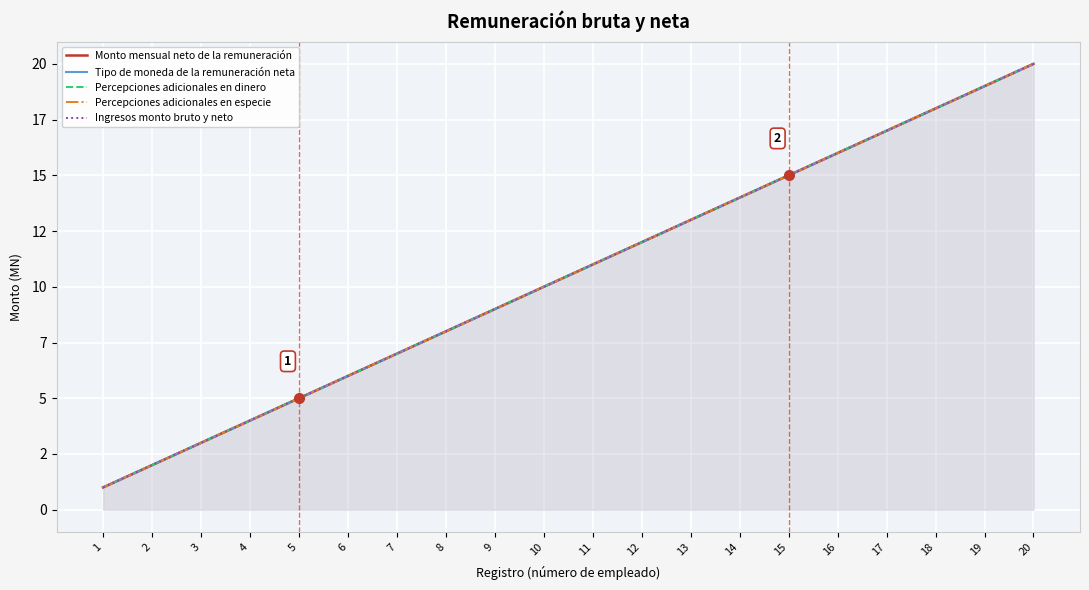

Read the Percepciones adicionales en especie value at 8, to the nearest 10.

10